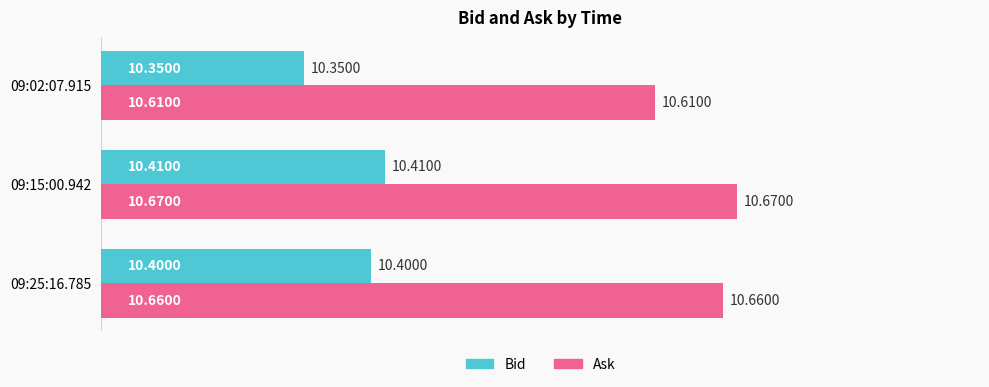

Rank the categories by Bid value from highest to lowest.

09:15:00.942, 09:25:16.785, 09:02:07.915